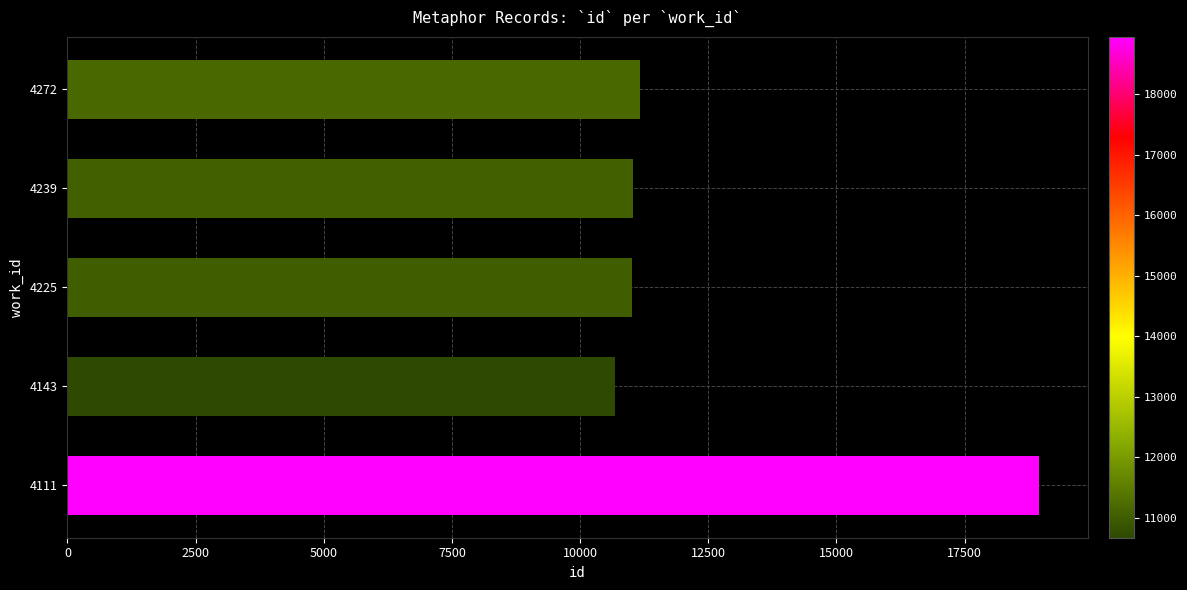

Approximately how many times larger is the value at 4272 compared to 4239?

1.0